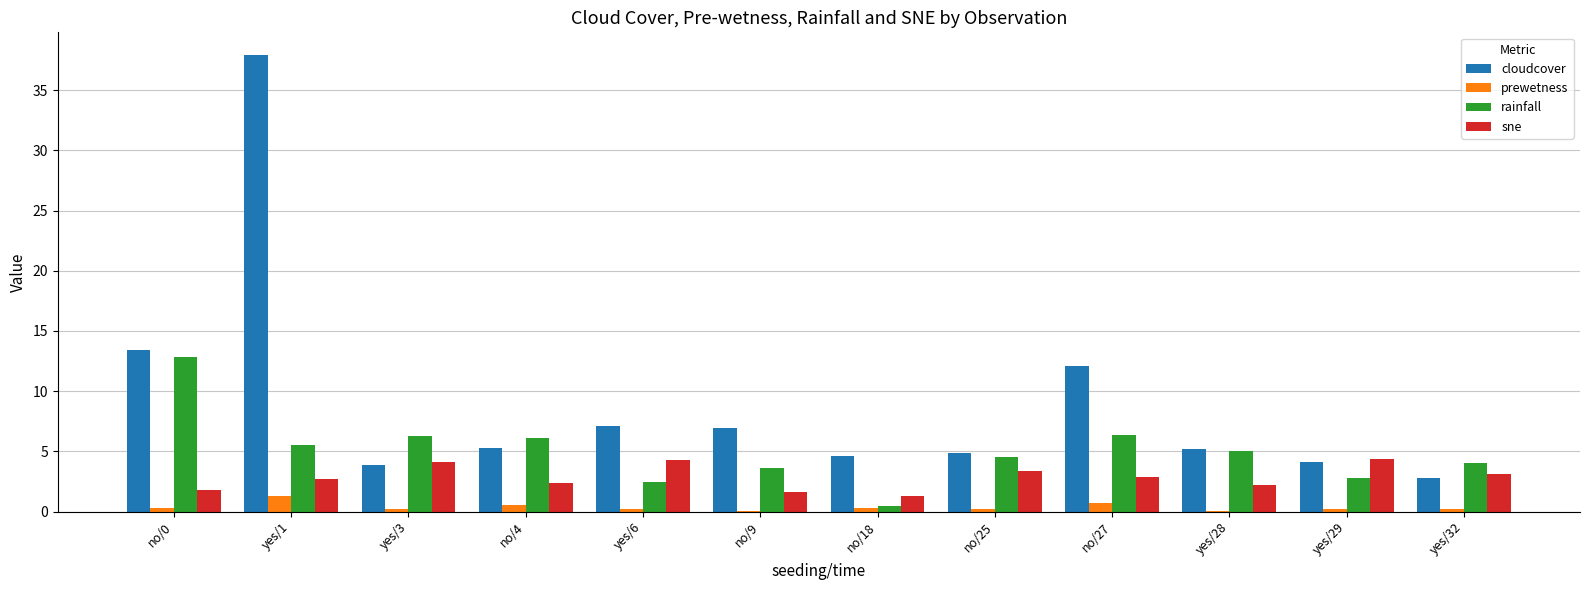

Are the bars horizontal?

No